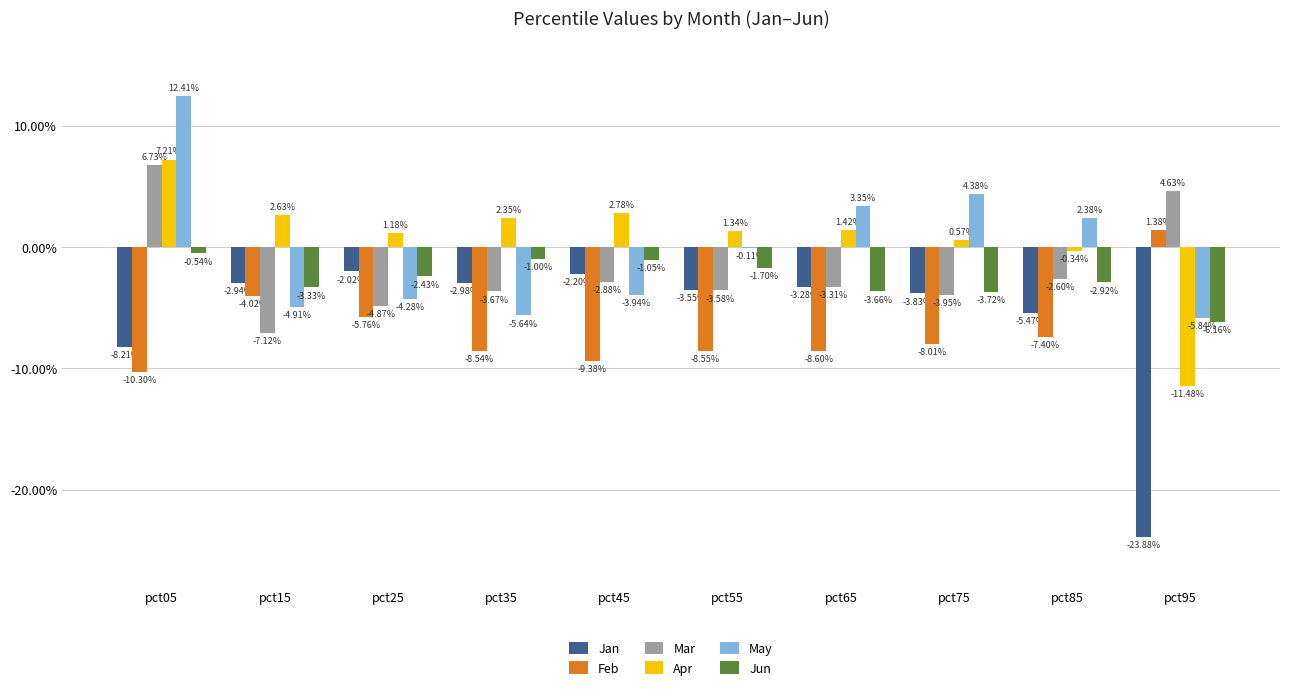

What is the difference between the highest and lowest values at pct85?

0.1